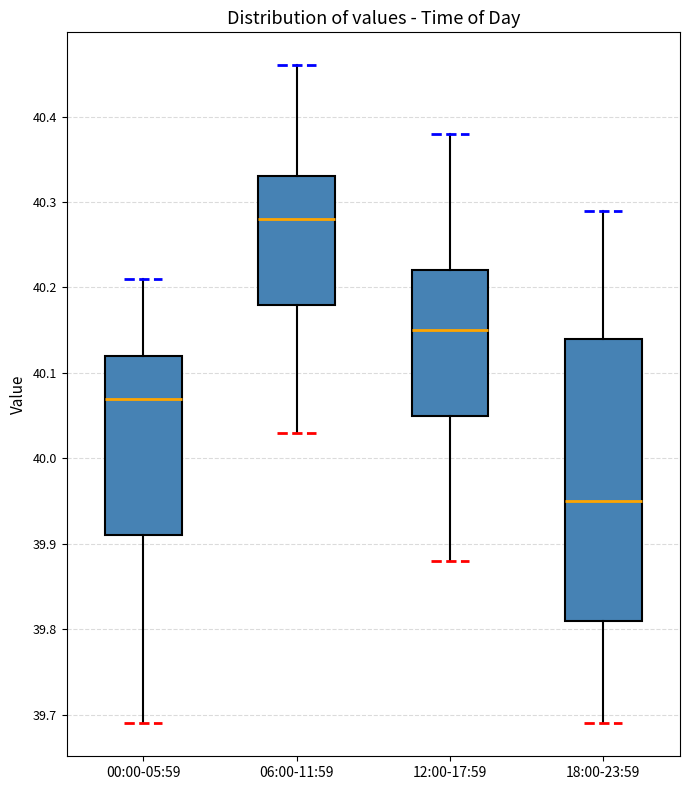

Which box's median line is the lowest?

18:00-23:59